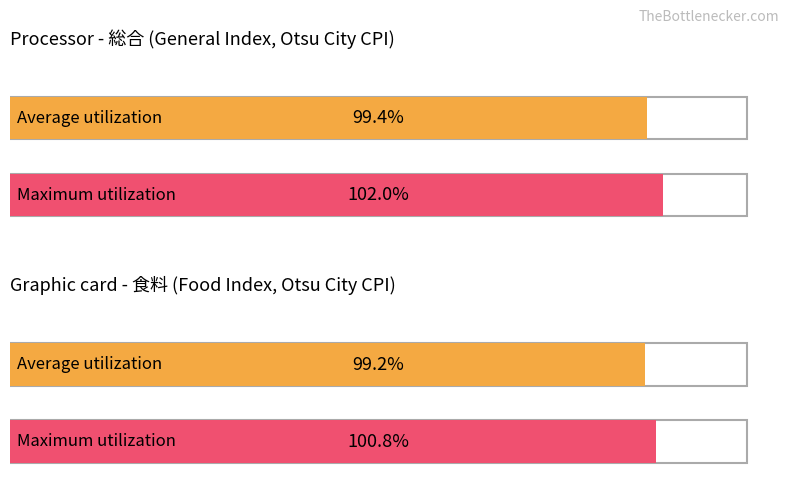

How many bars are there in each group?

2